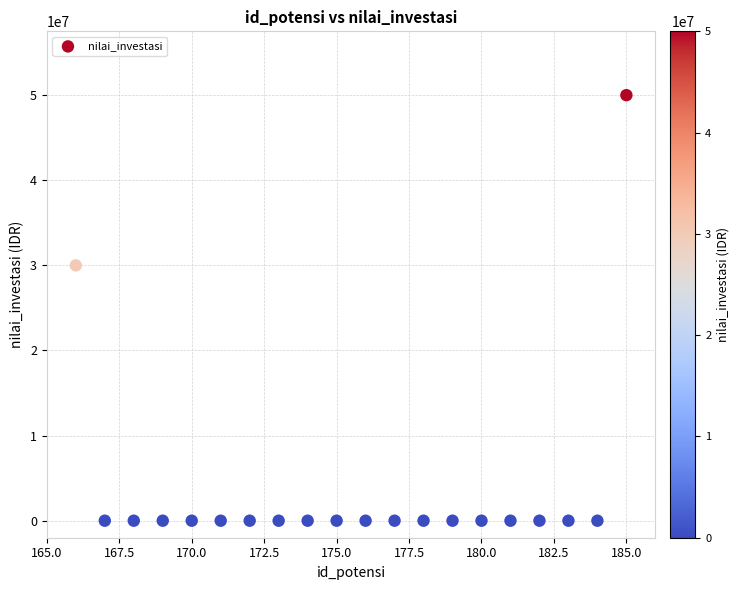

What Y value in the scatter plot is closest to 25000000?

30000000